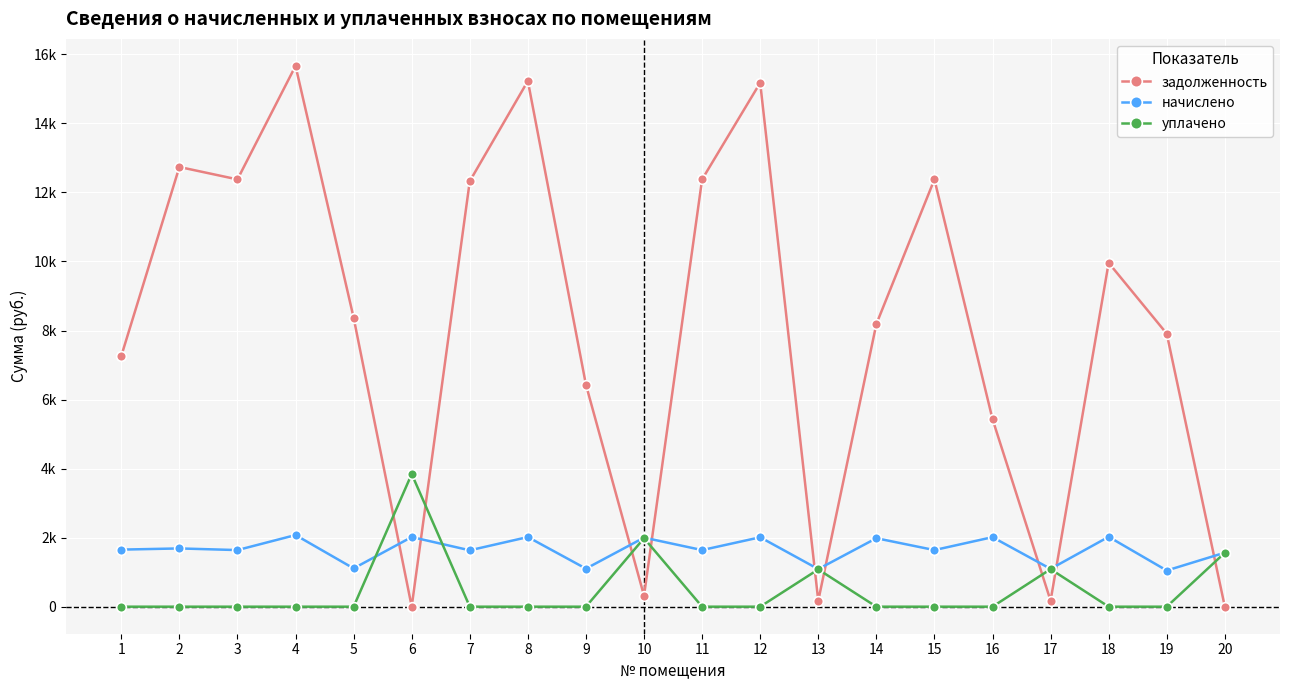

What are all the series names shown in the legend?

задолженность, начислено, уплачено